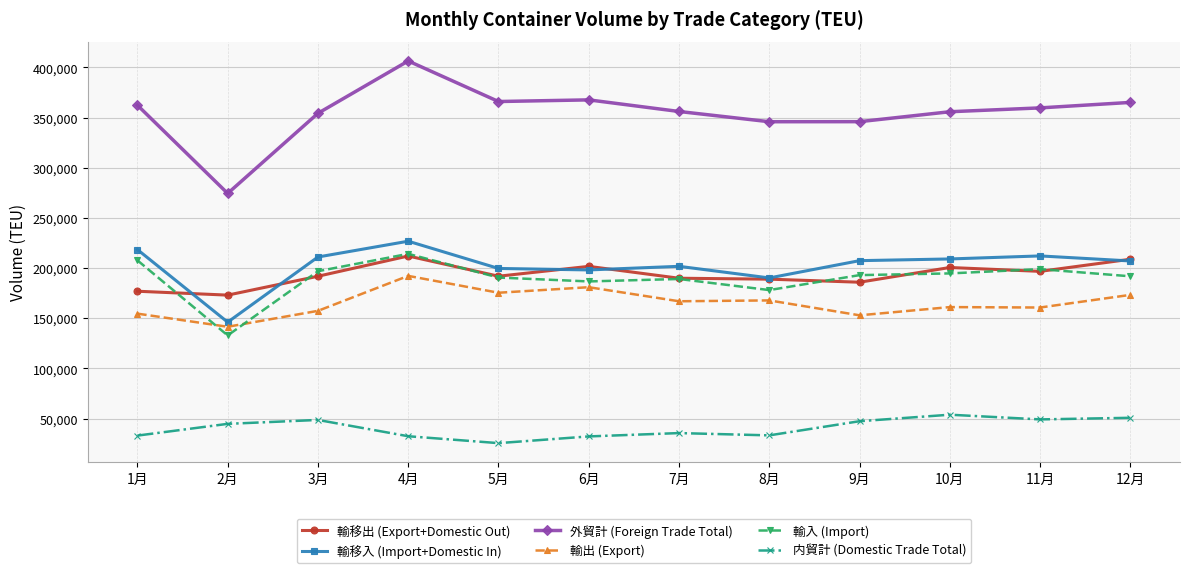

Which series has the widest spread of values?

外貿計 (Foreign Trade Total)